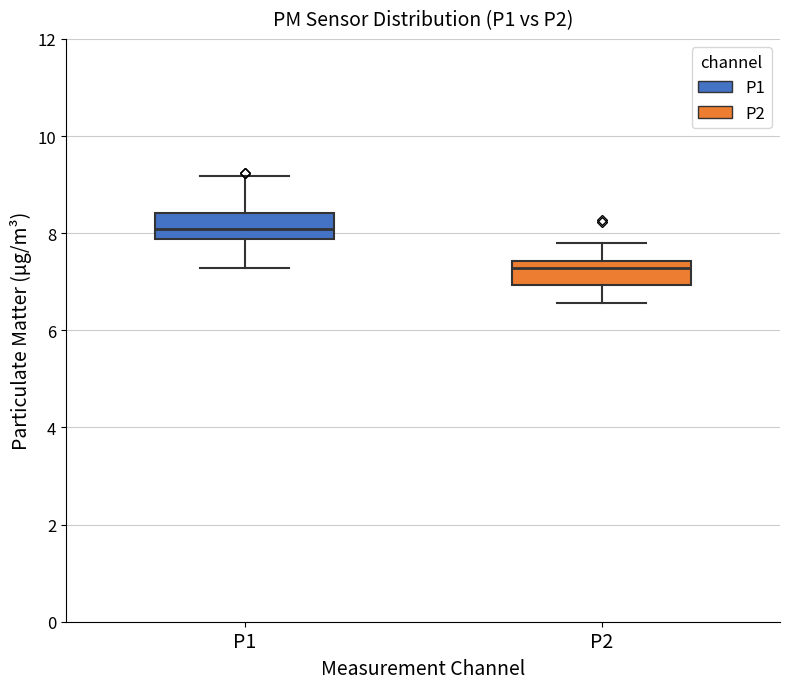

Reading left to right, read every box against the y-axis: the position of its median line, the range the box covers, and the ends of its whiskers. The values are not printed on the chart, so give them approximately, as read against the axis.

P1: median 8.0, box 7.8 to 8.4, whiskers 7.2 to 9.2
P2: median 7.2, box 7.0 to 7.4, whiskers 6.6 to 7.8